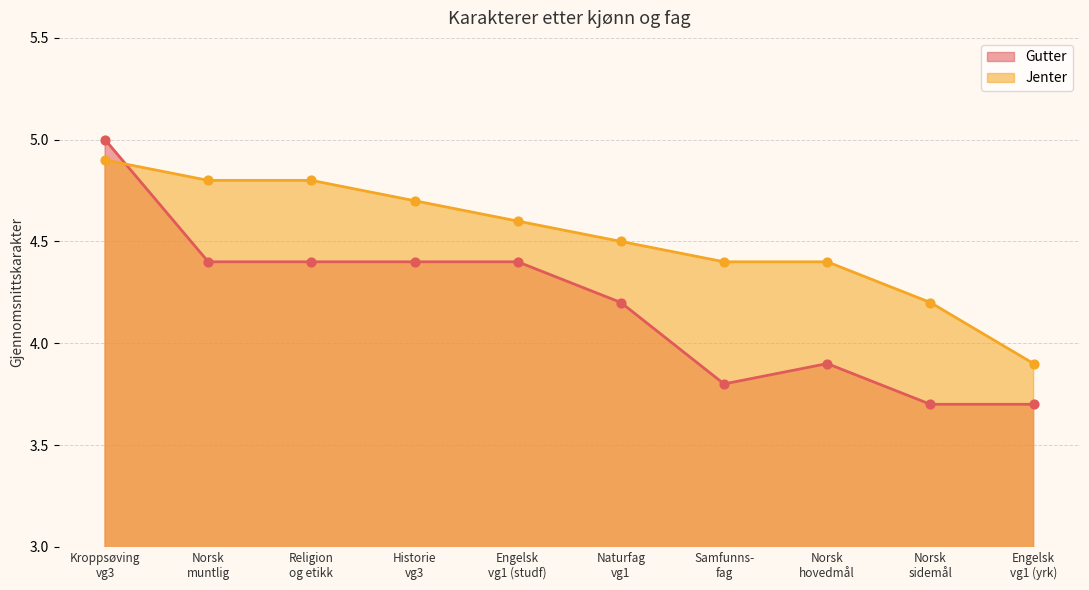

At how many categories does at least one series exceed 3?

10